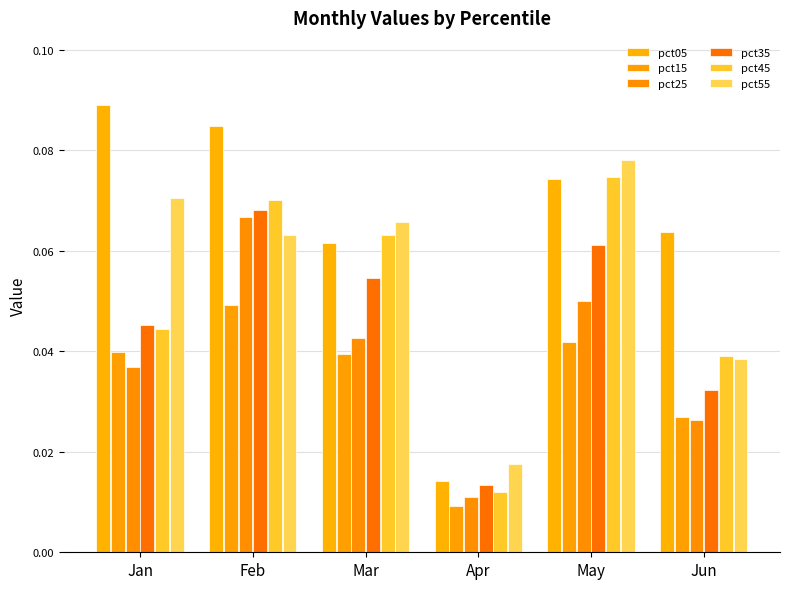

Which series has the largest range (max minus min)?

pct05